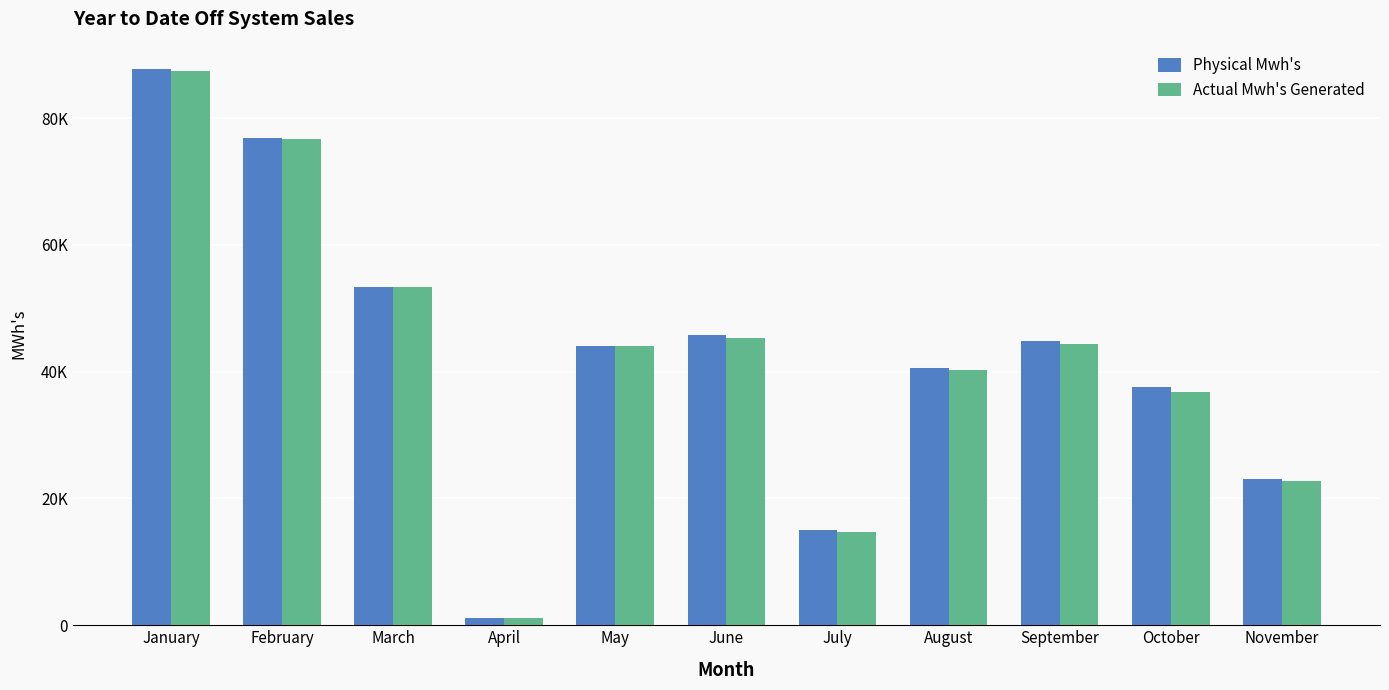

What is the difference between the Physical Mwh's values at August and September?

4392